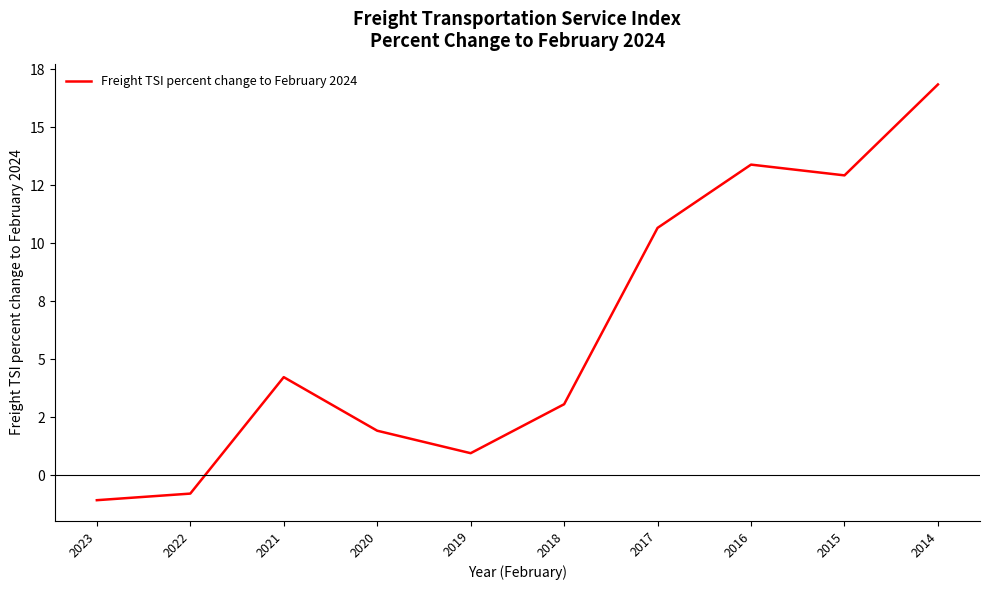

Is this an area chart (filled region under the line)?

No